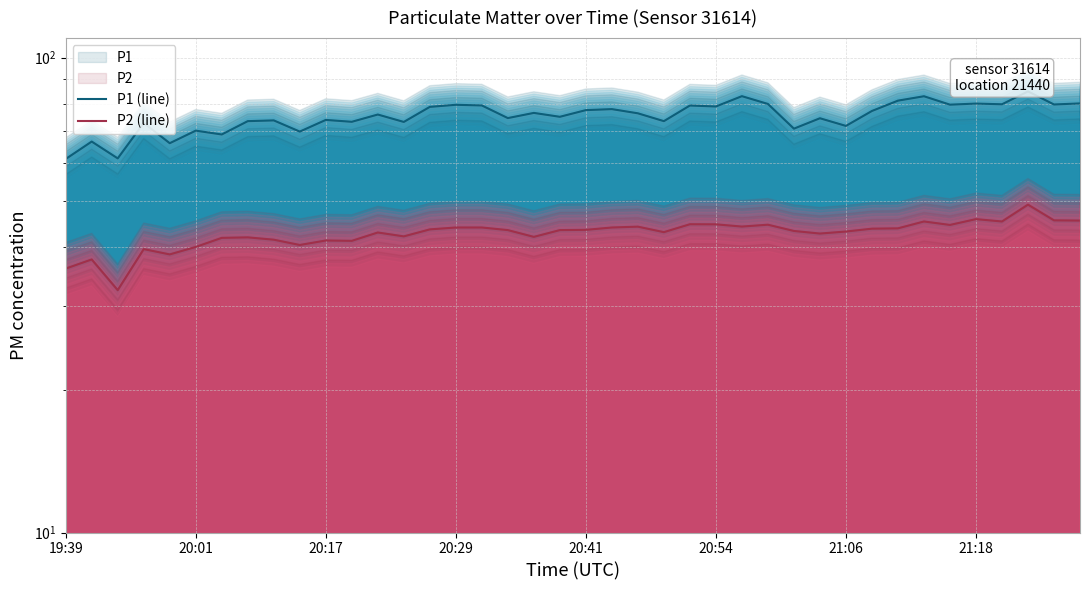

How many lines are shown in the chart?

2